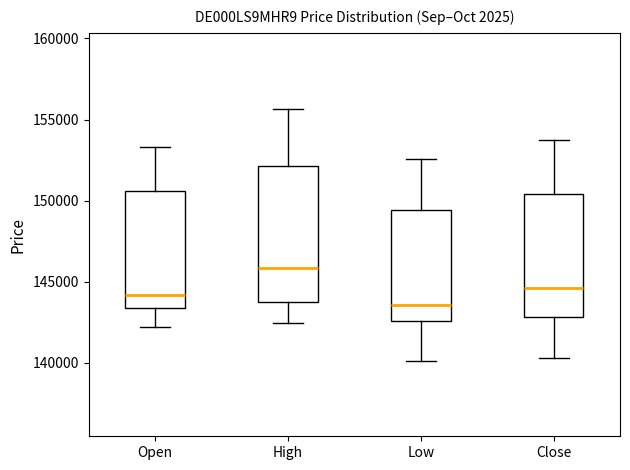

Reading left to right, transcribe this box plot: for each box, give where its median line is, the range the box spans, and where its two whiskers end, as read against the y-axis. The values are not printed on the chart, so give them approximately, as read against the axis.

Open: median 144000, box 143500 to 150500, whiskers 142000 to 153500
High: median 146000, box 144000 to 152000, whiskers 142500 to 155500
Low: median 143500, box 142500 to 149500, whiskers 140000 to 152500
Close: median 144500, box 143000 to 150500, whiskers 140500 to 153500